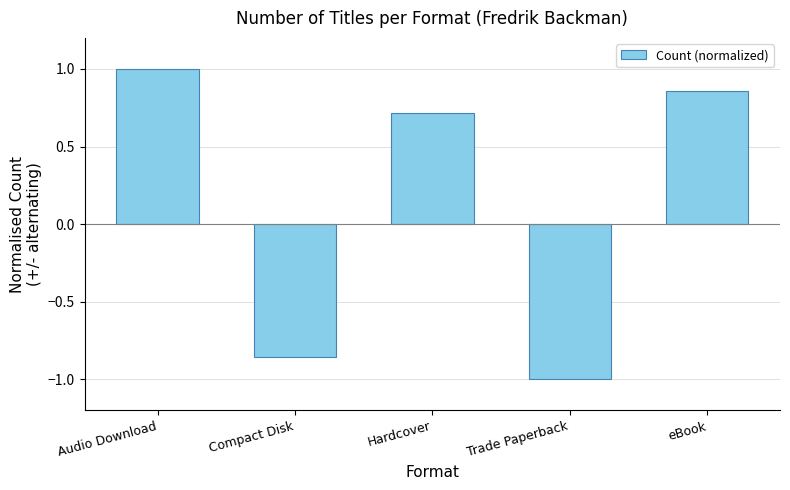

What is the sum of all values?

0.7